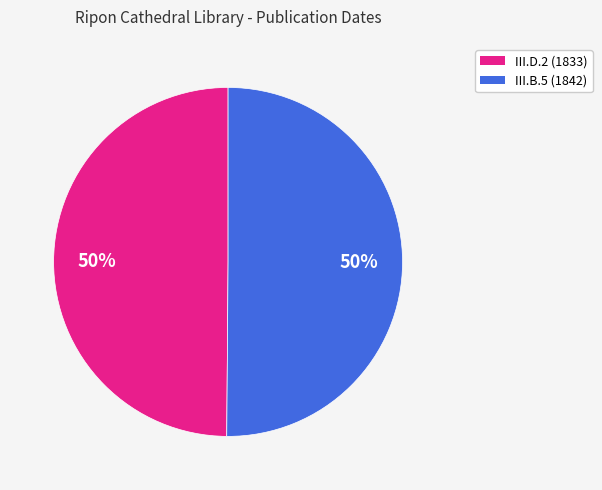

To the nearest percent, what is the average slice percentage?

50%